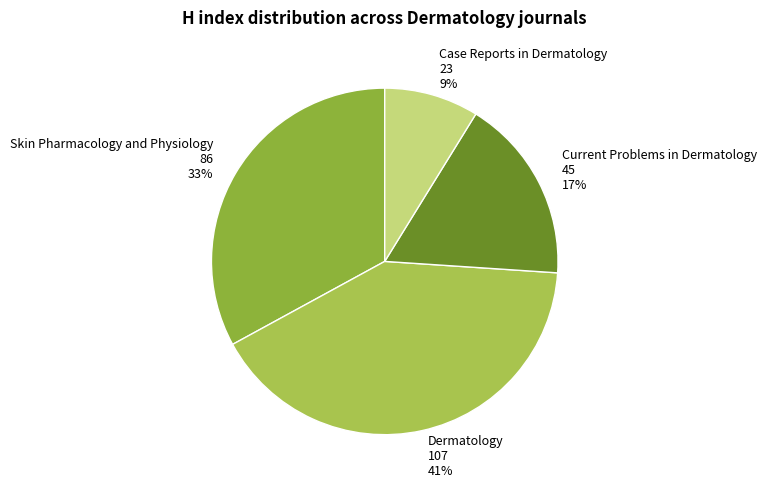

What percentage is the Case Reports in Dermatology slice, to the nearest percent?

9%